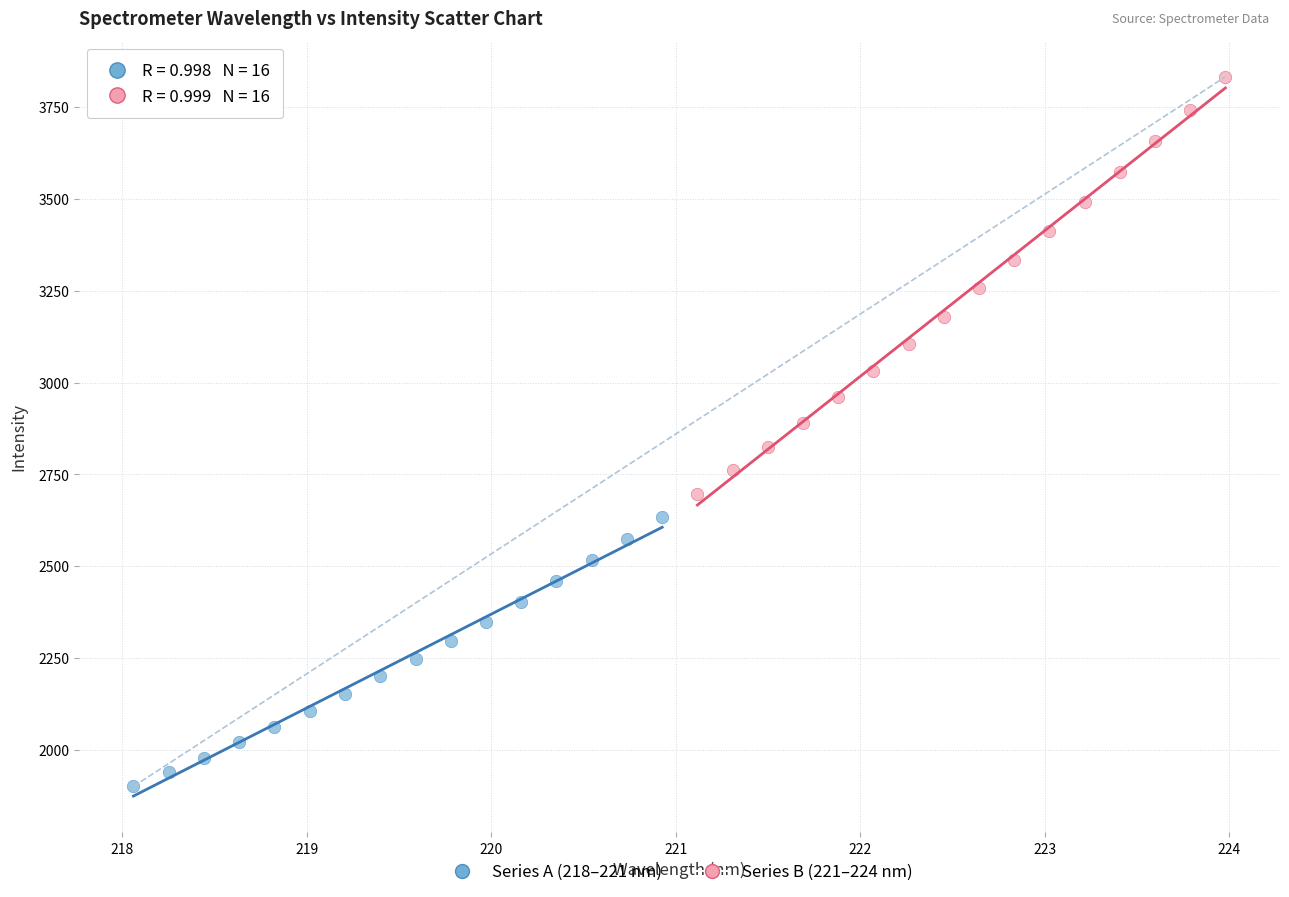

Which series contains the lowest Y value?

Series A (218–221 nm)